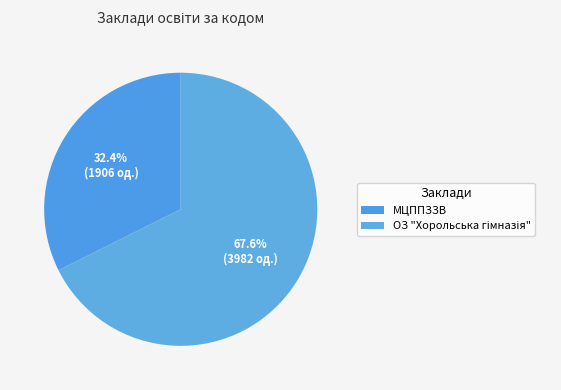

How many slices are in this pie chart?

2